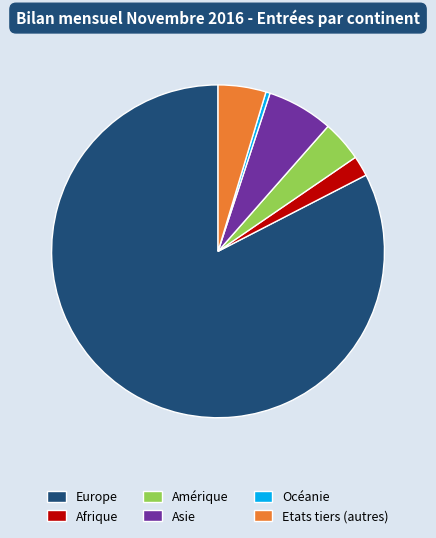

Rank the categories by value from lowest to highest.

Océanie, Afrique, Amérique, Etats tiers (autres), Asie, Europe